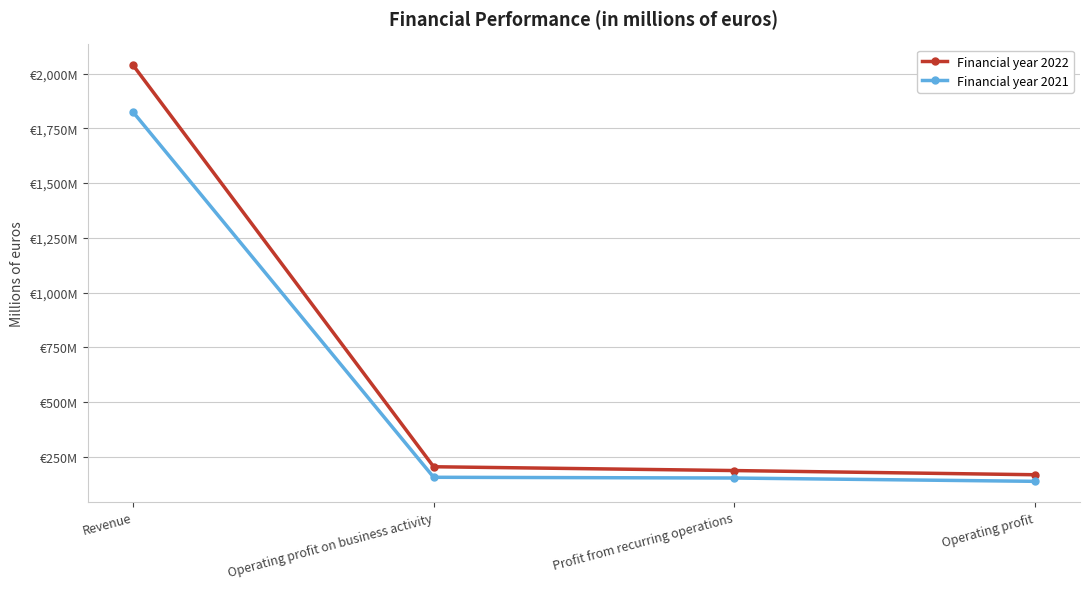

What are all the series names shown in the legend?

Financial year 2022, Financial year 2021